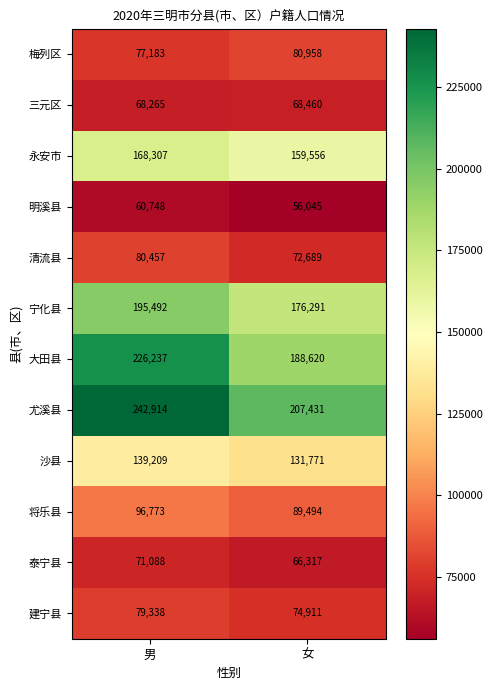

What is the minimum value shown in the chart?

56045